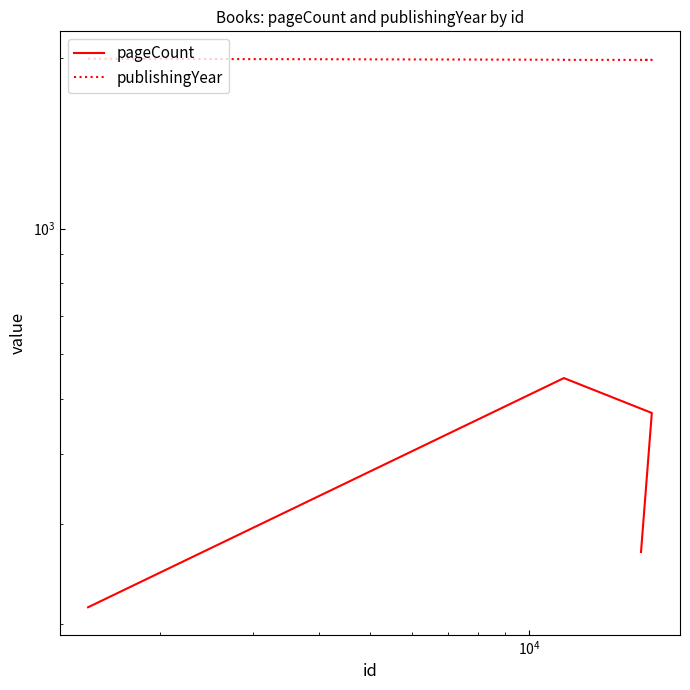

What are all the series names shown in the legend?

pageCount, publishingYear